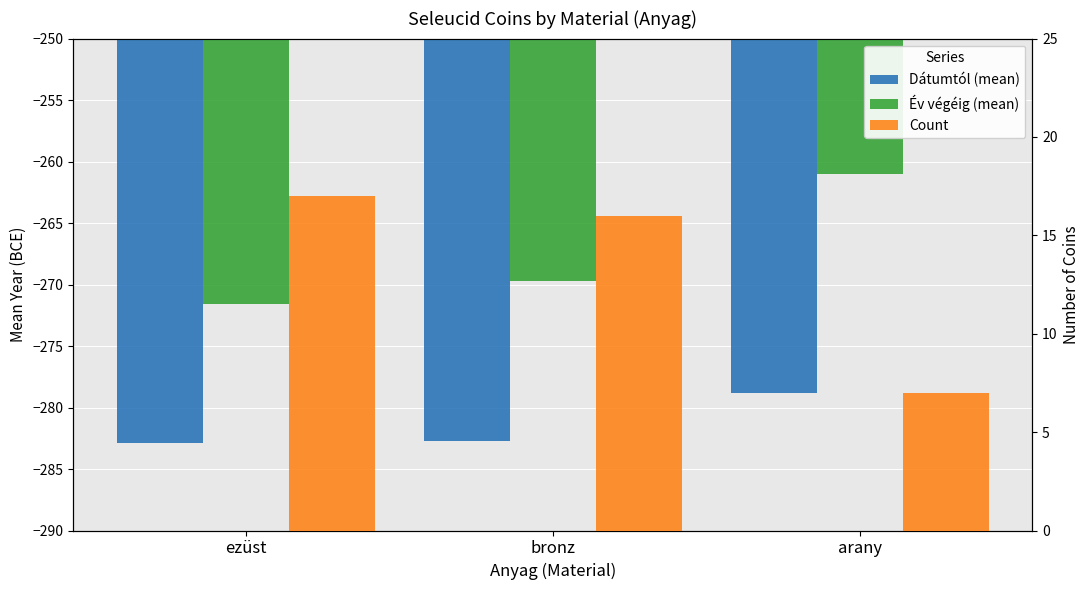

Read the Count value at arany.

7.0